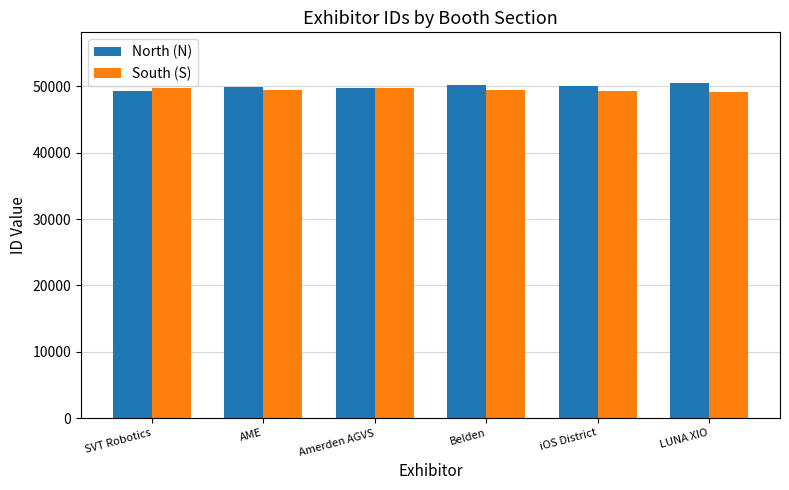

What is the total value across all series at iOS District?

99308